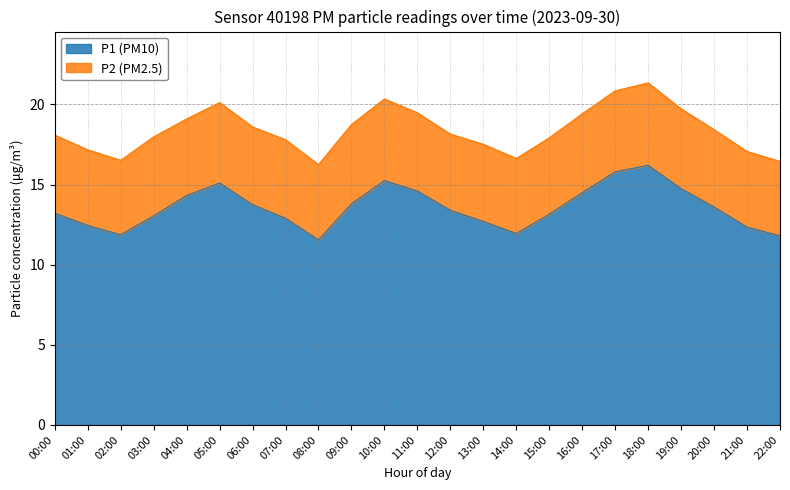

Rank the categories by value from lowest to highest.

08:00, 22:00, 02:00, 14:00, 21:00, 01:00, 13:00, 07:00, 03:00, 15:00, 00:00, 12:00, 20:00, 06:00, 09:00, 04:00, 16:00, 11:00, 19:00, 05:00, 10:00, 17:00, 18:00